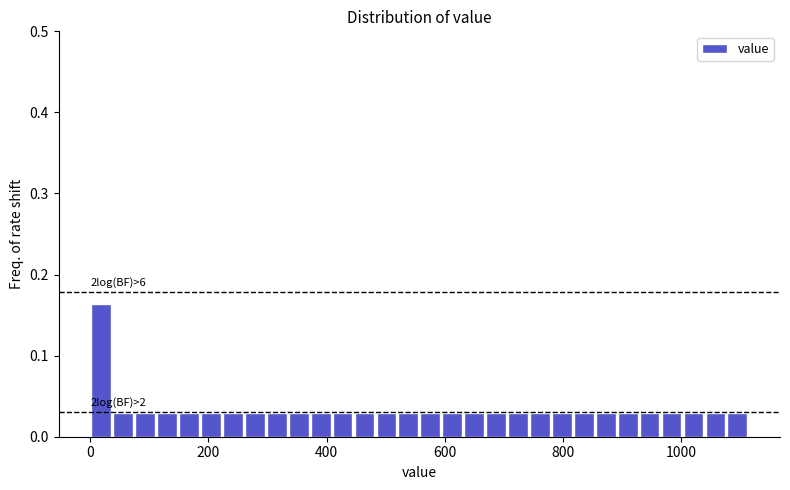

Read against the x-axis, roughly where is the centre of the tallest bar?

20